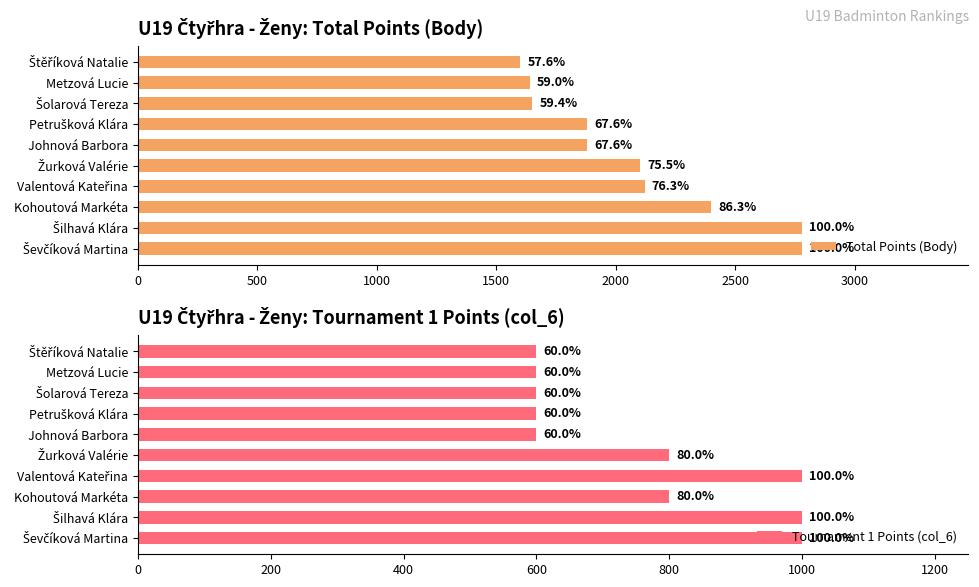

What is the highest value of the Tournament 1 Points (col_6) series?

1000